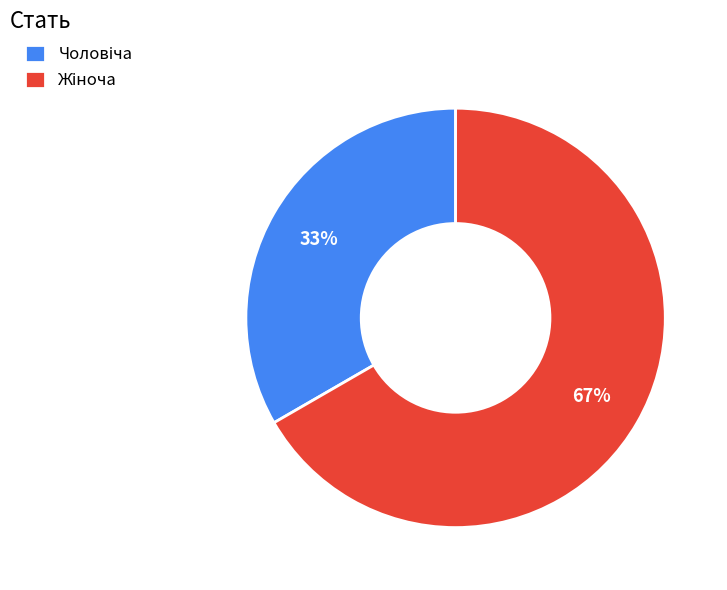

Does any single category account for the majority?

Yes